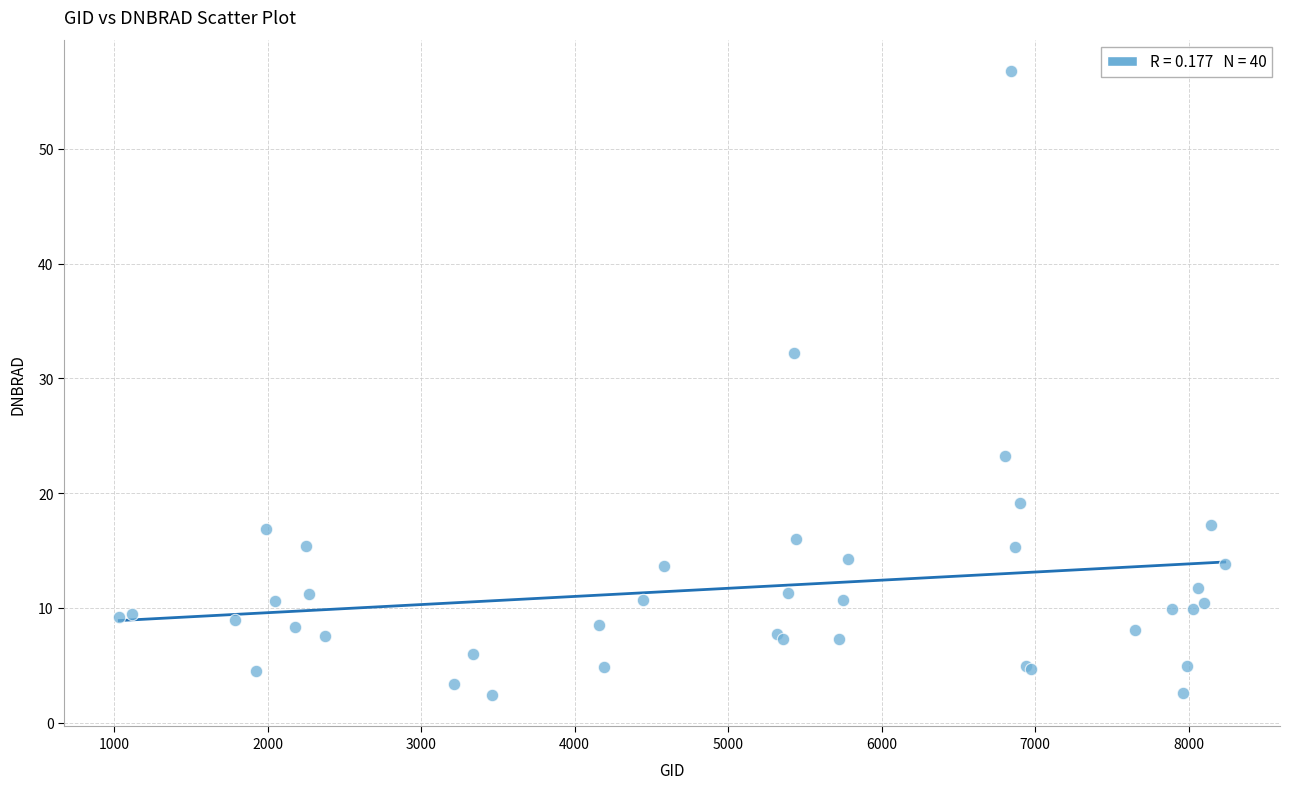

What Y value in the scatter plot is closest to 29?

32.2